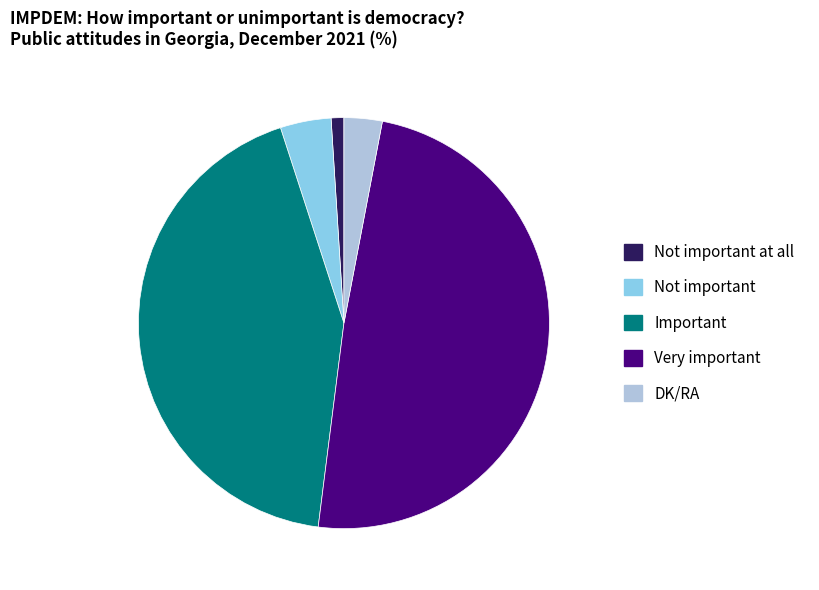

Is there any slice that represents more than half of the pie?

No